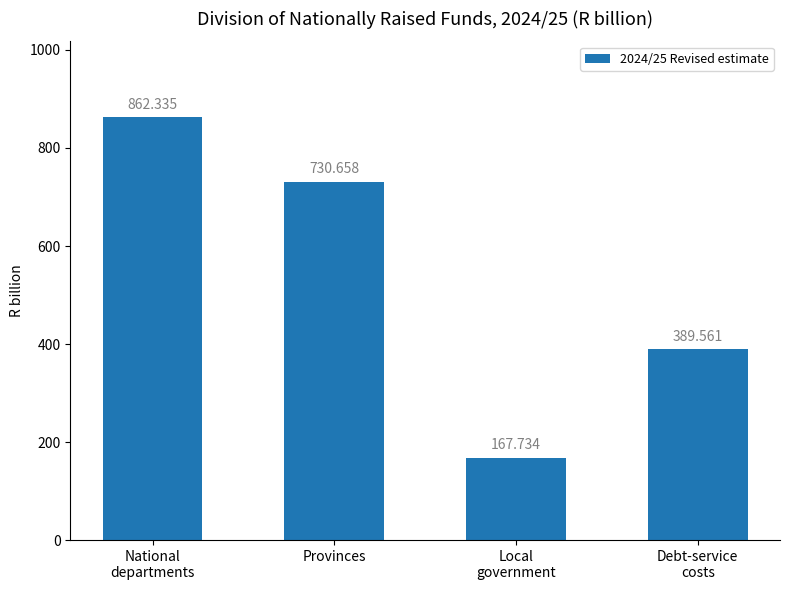

How many data points are less than 730?

2